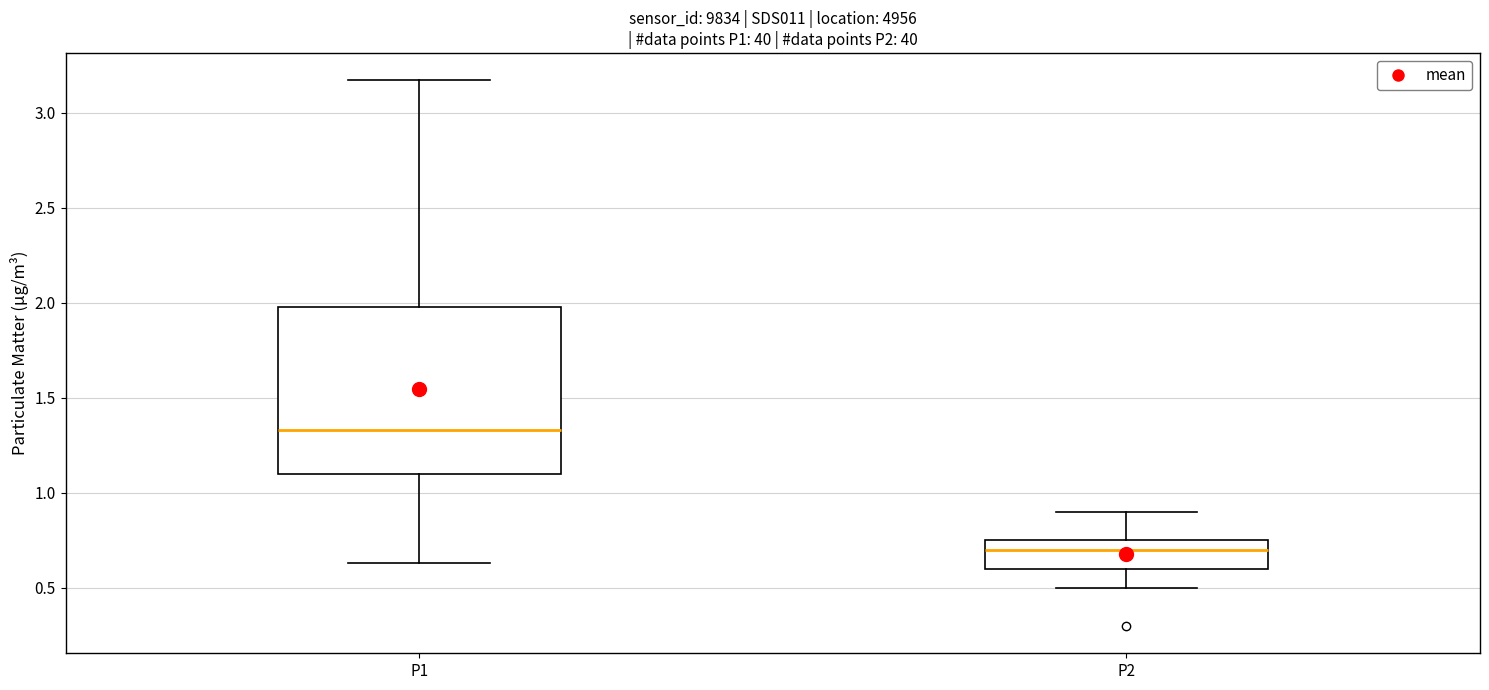

Where does the lower whisker of the box for P2 end on the y-axis? The values are not printed on the chart, so give them approximately, as read against the axis.

0.50